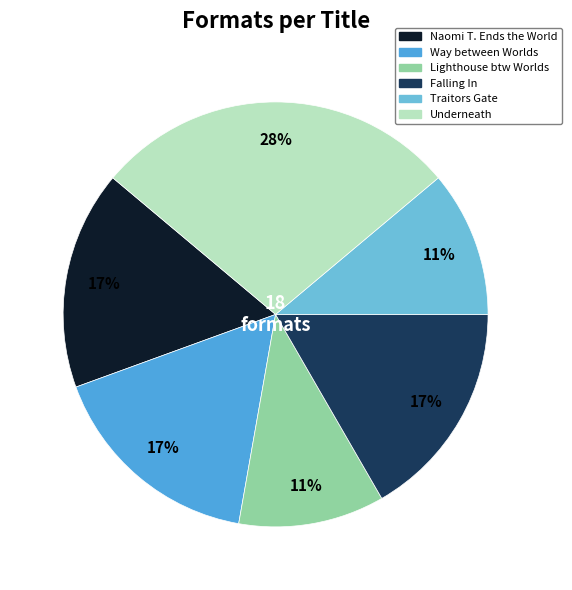

How many slices are in this pie chart?

6